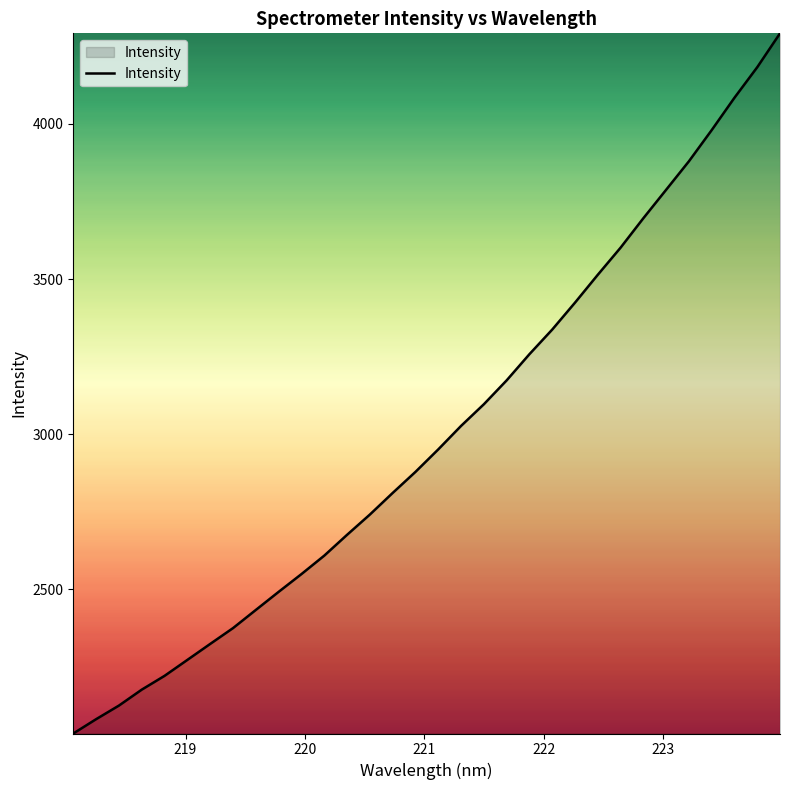

What is the difference between the maximum and minimum values?

2256.1